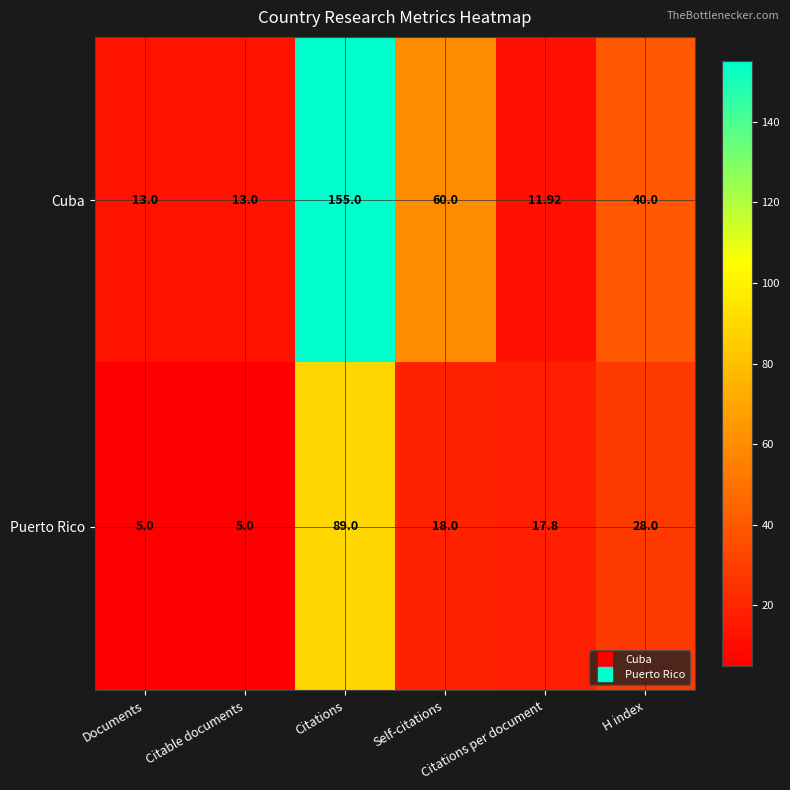

Which series has the widest spread of values?

Cuba